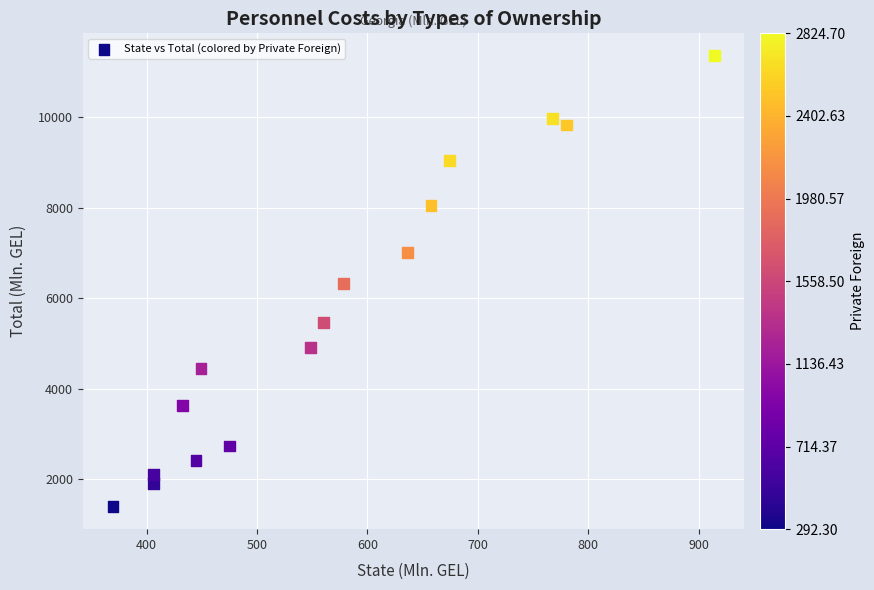

What is the range of Y values (max minus min)?

9957.7